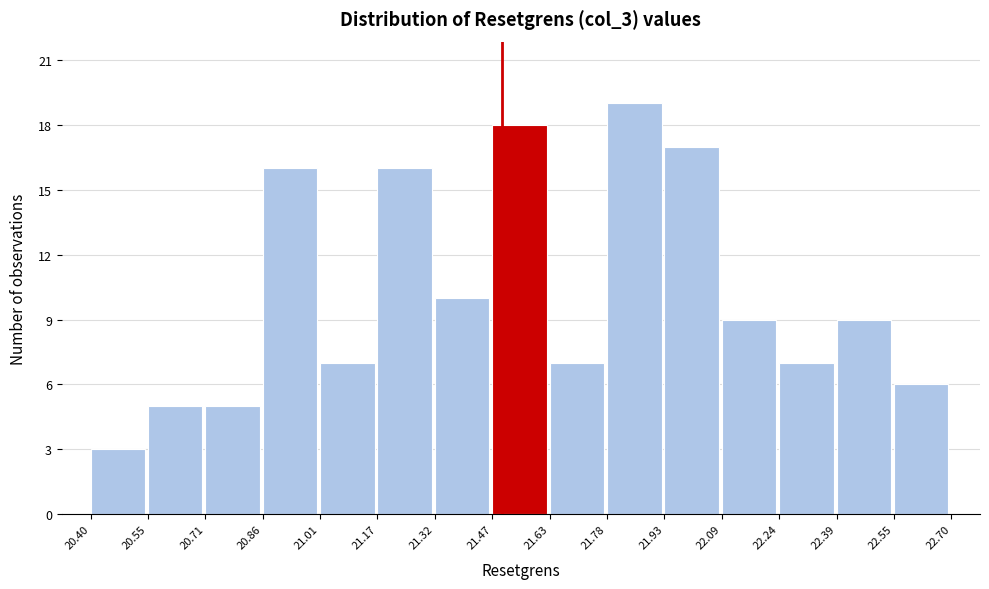

What is the height of the bar covering 22.24 to 22.39 on the x-axis? The values are not printed on the chart, so give them approximately, as read against the axis.

7